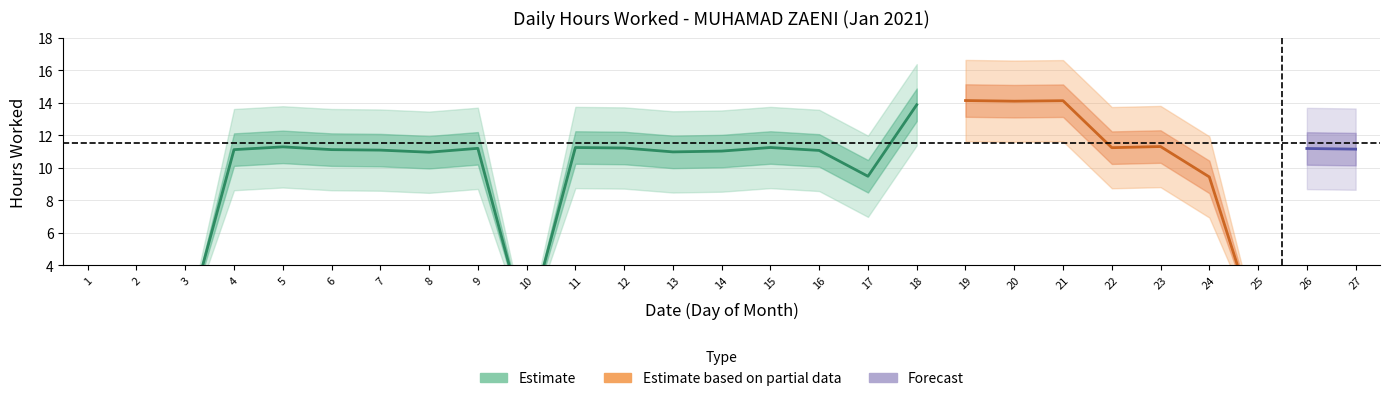

What is the difference between the maximum and second lowest values?

14.1